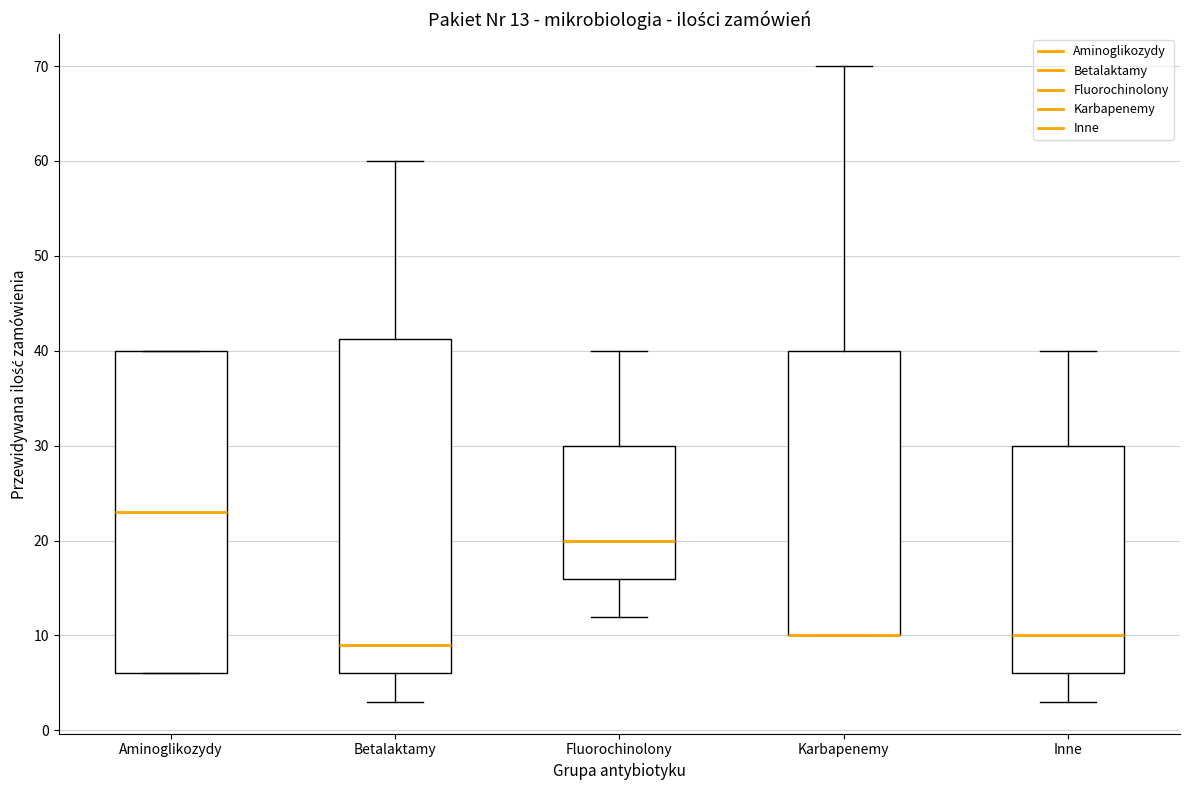

Comparing the boxes themselves (not the whiskers), which one is the tallest?

Betalaktamy